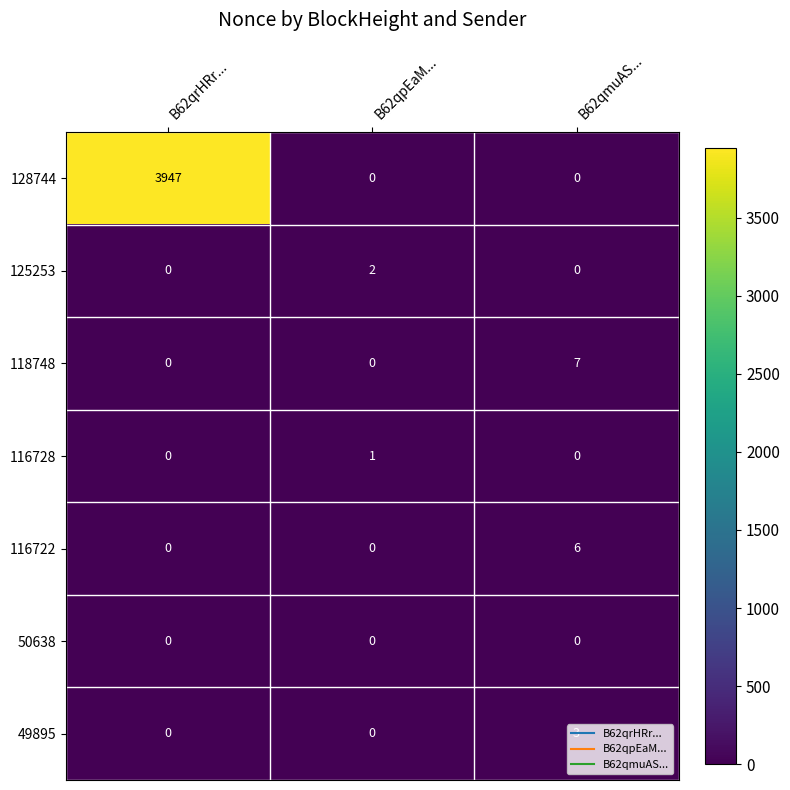

What is the spread (max minus min) of values at B62qrHRr...?

3947